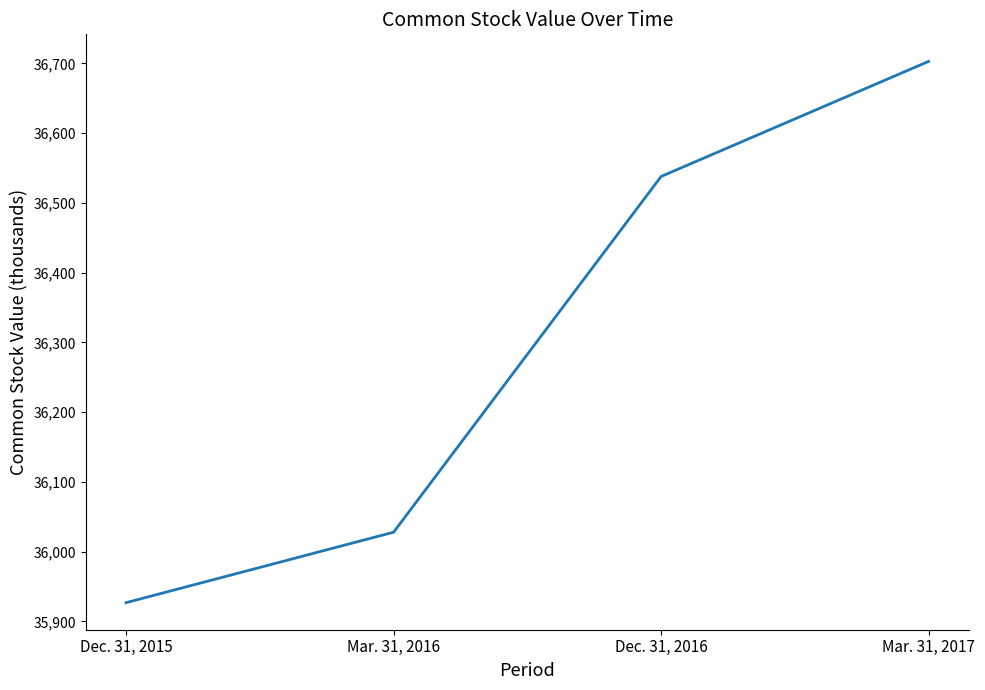

Approximately how many times larger is the value at Dec. 31, 2016 compared to Mar. 31, 2016?

1.0